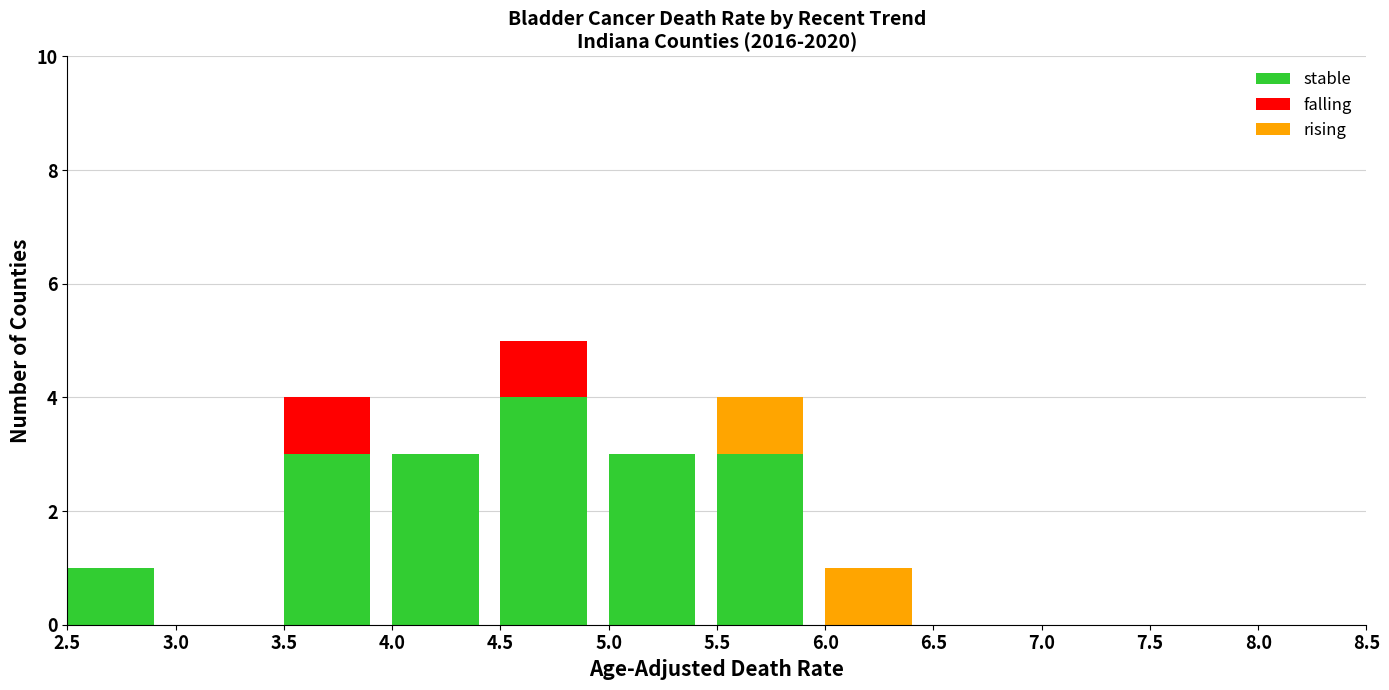

What is the total value across all series at 3.5?

4